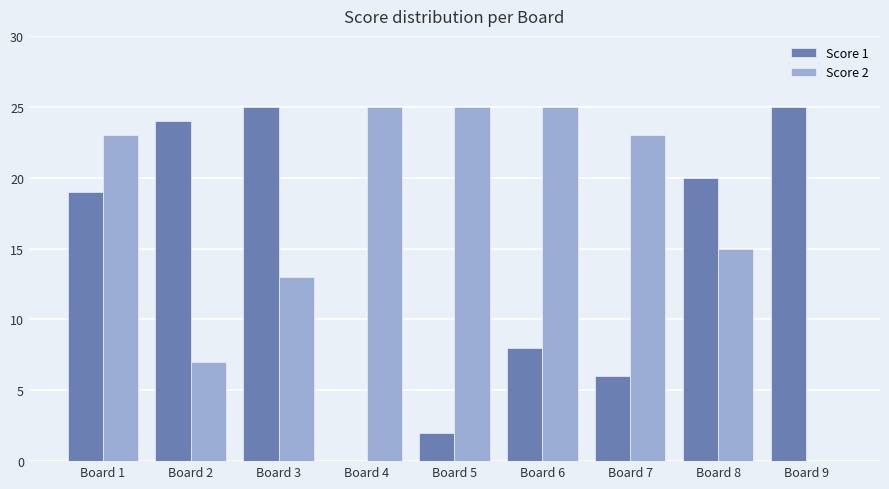

What is the greatest value displayed?

25